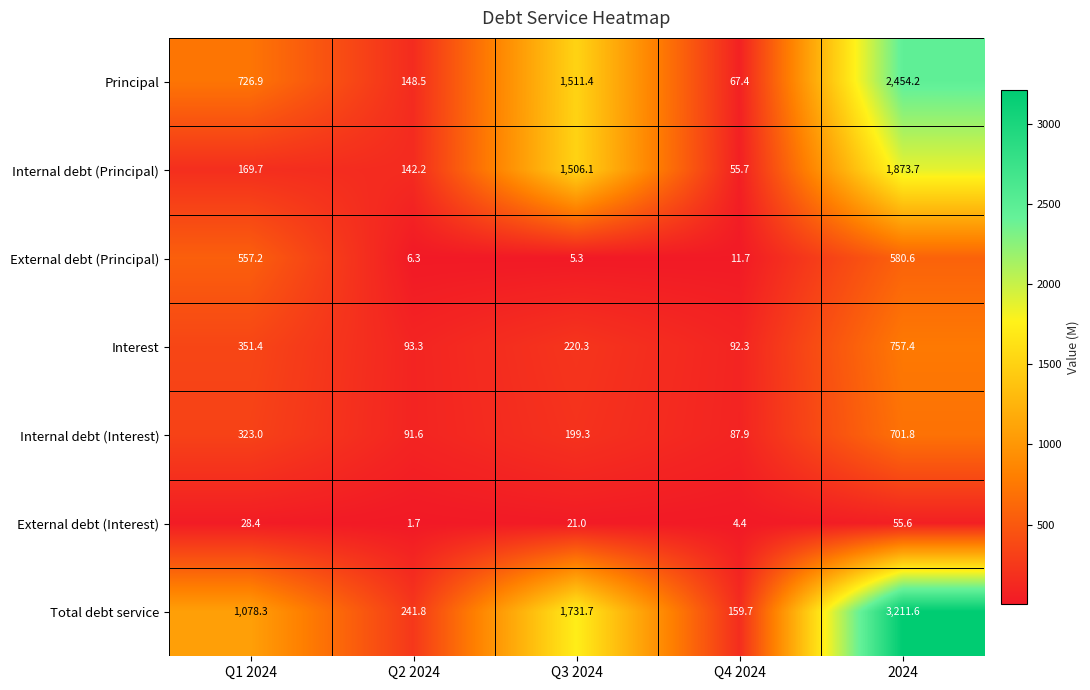

Is it true that Internal debt (Principal) equals 37.9 at Q4 2024?

False